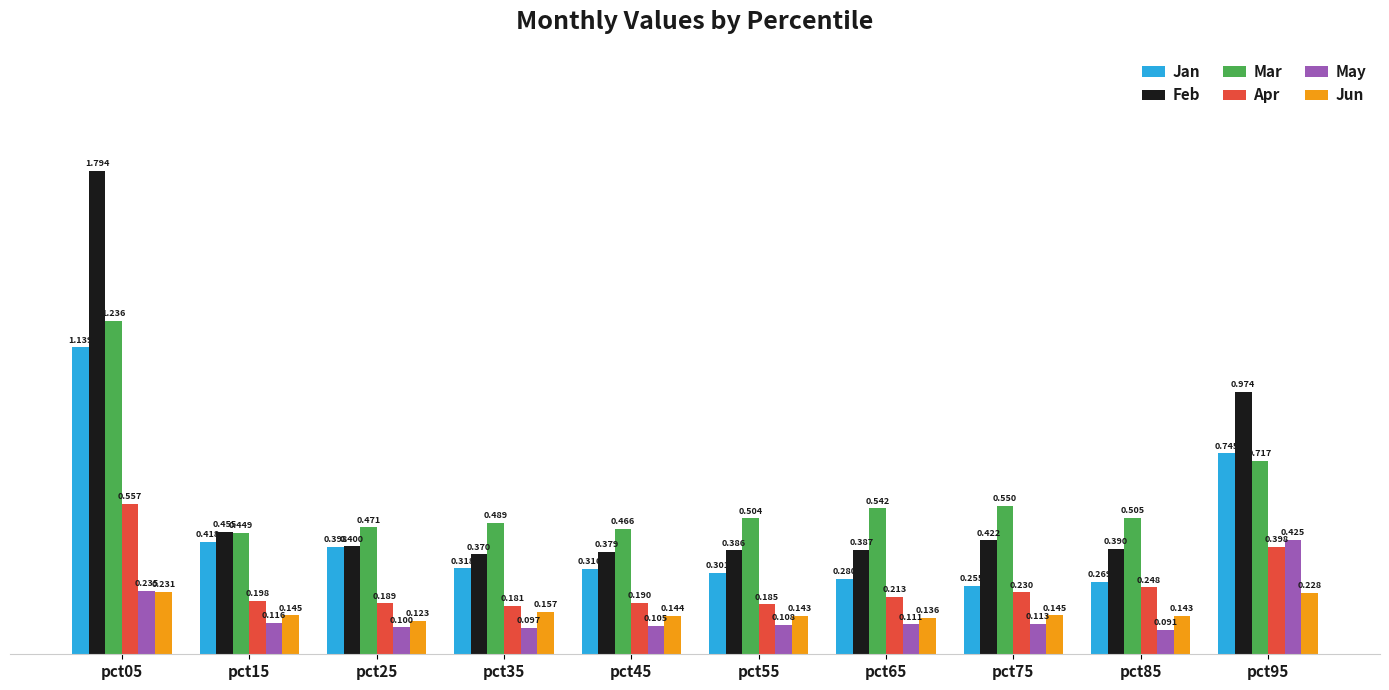

How many categories are shown in the chart?

10